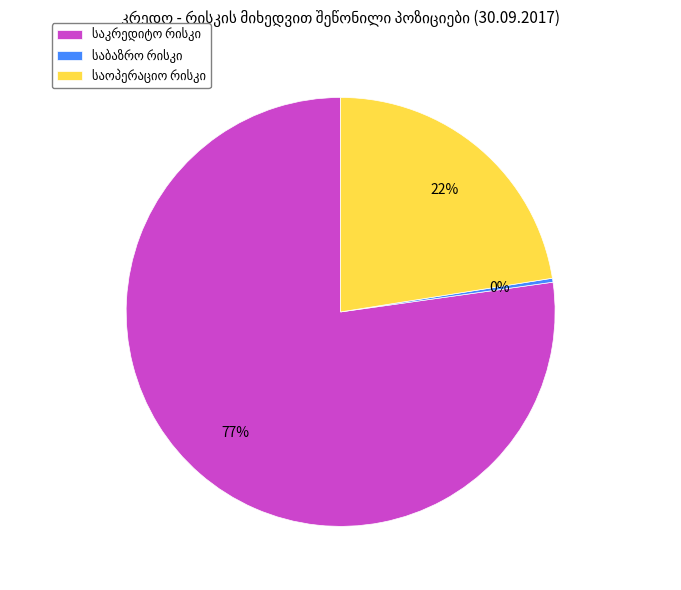

Is there any slice that represents more than half of the pie?

Yes